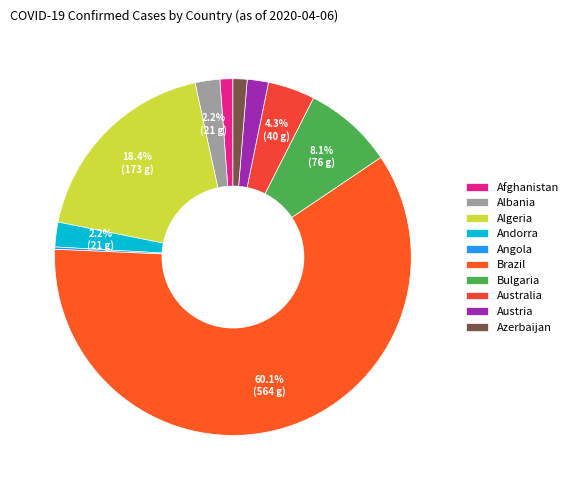

Is there any slice that represents more than half of the pie?

Yes